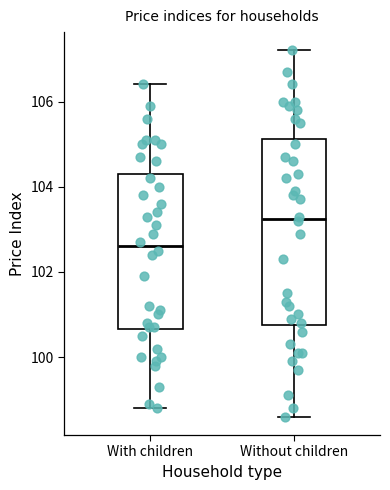

Which box has the lowest median line?

With children